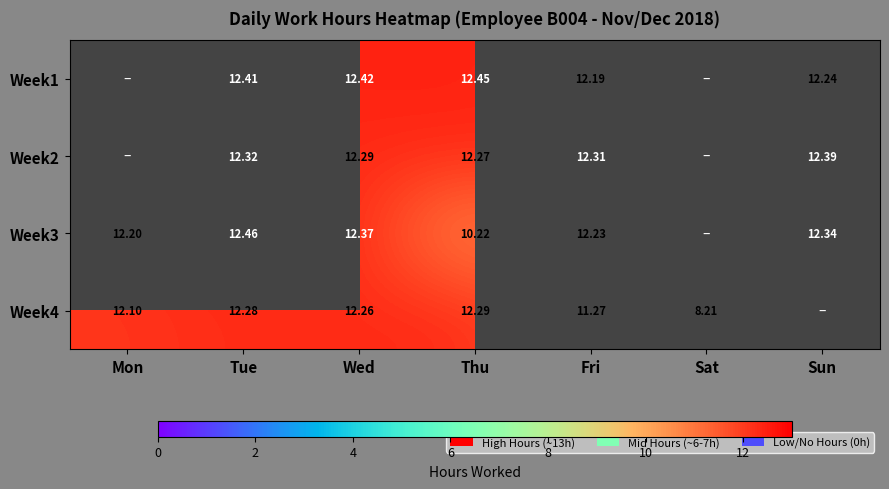

Is the value of Week4 at Fri greater than the value of Week1 at Tue?

No